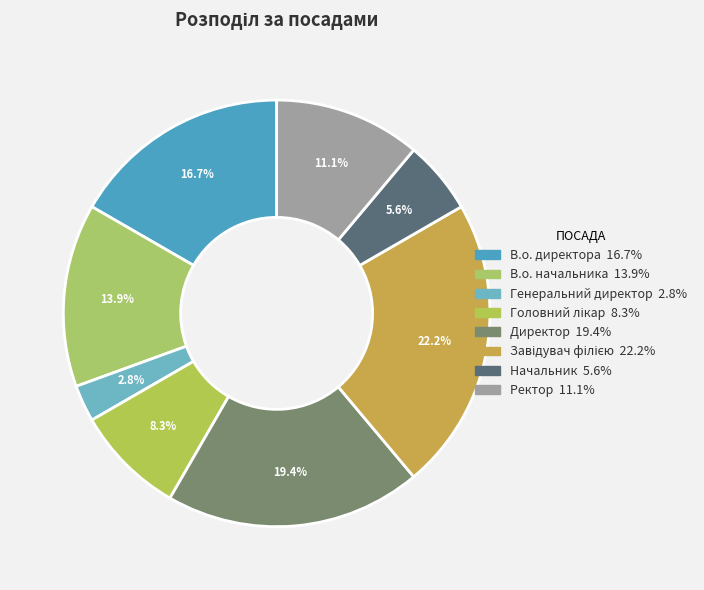

How many slices are in this pie chart?

8